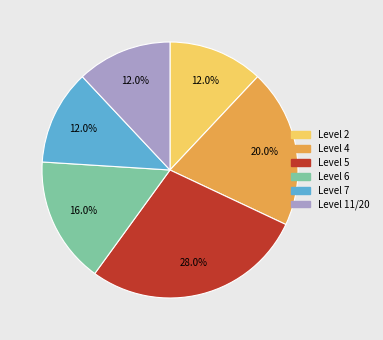

Between Level 2 and Level 5, which is larger?

Level 5